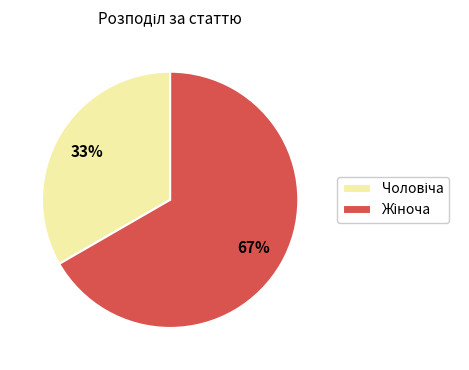

To the nearest percent, what is the average slice percentage?

50%